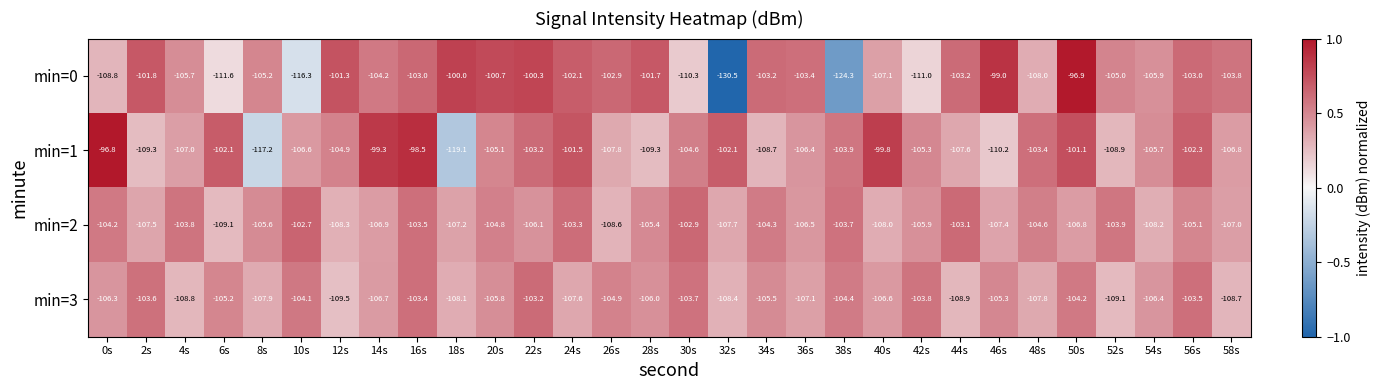

What is the difference between the second highest and second lowest values in the min=1 series?

18.7